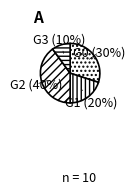

Rank the categories by value from lowest to highest.

G3 (10%), G1 (20%), G0 (30%), G2 (40%)